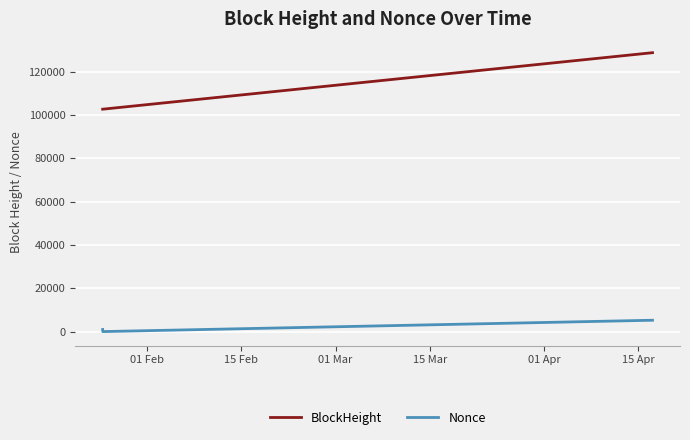

What is the average value of the BlockHeight series?

111387